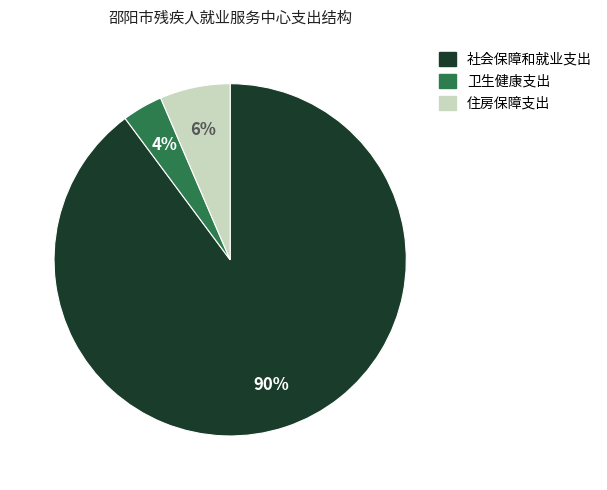

Is it true that 卫生健康支出 is 13% of the pie?

False